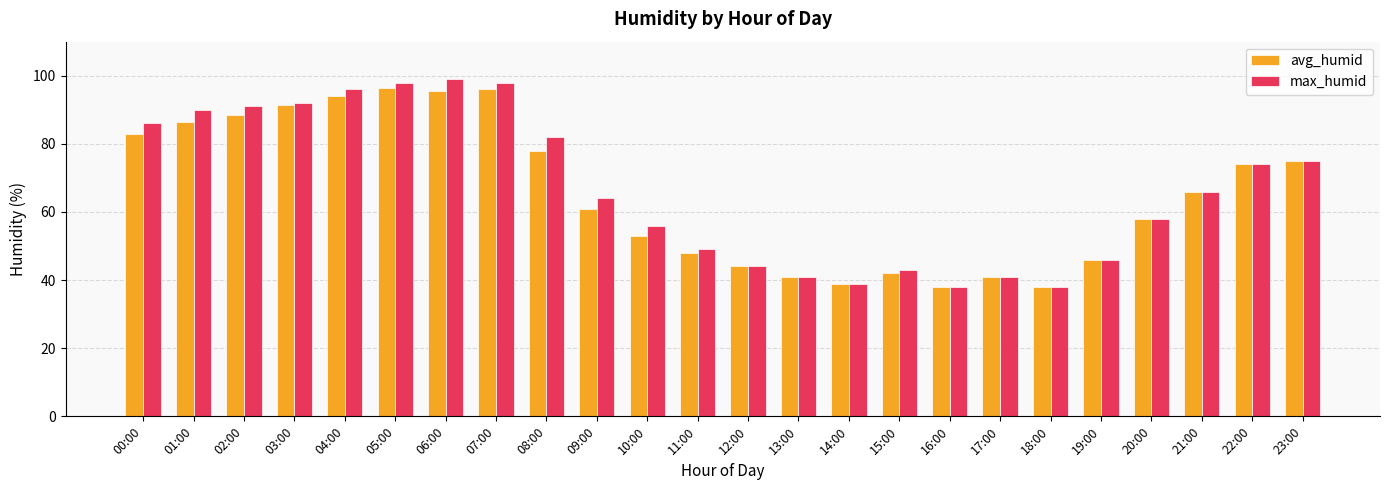

What is the label of the 24th bar from the left?

23:00